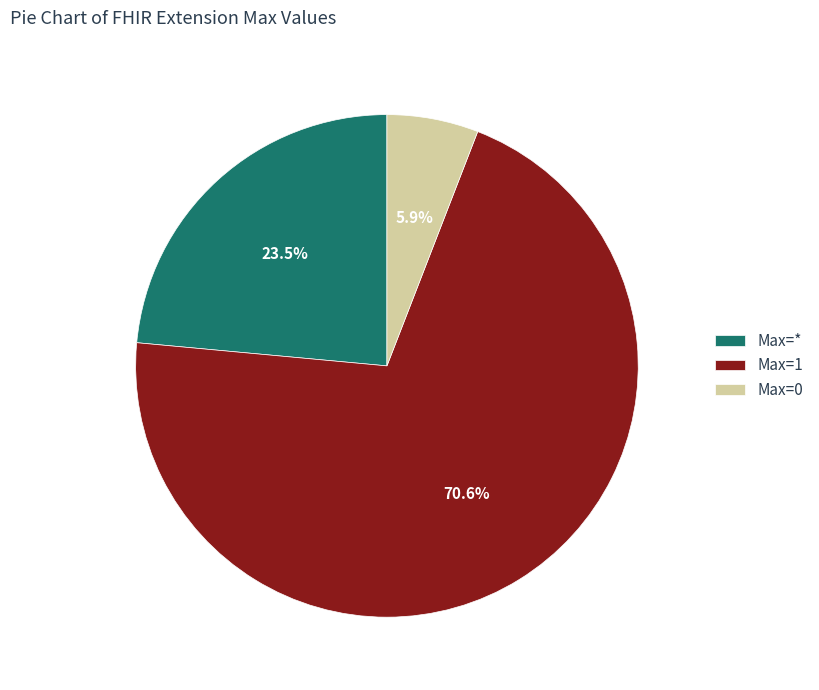

Do * and 1 together represent more than half of the pie?

Yes